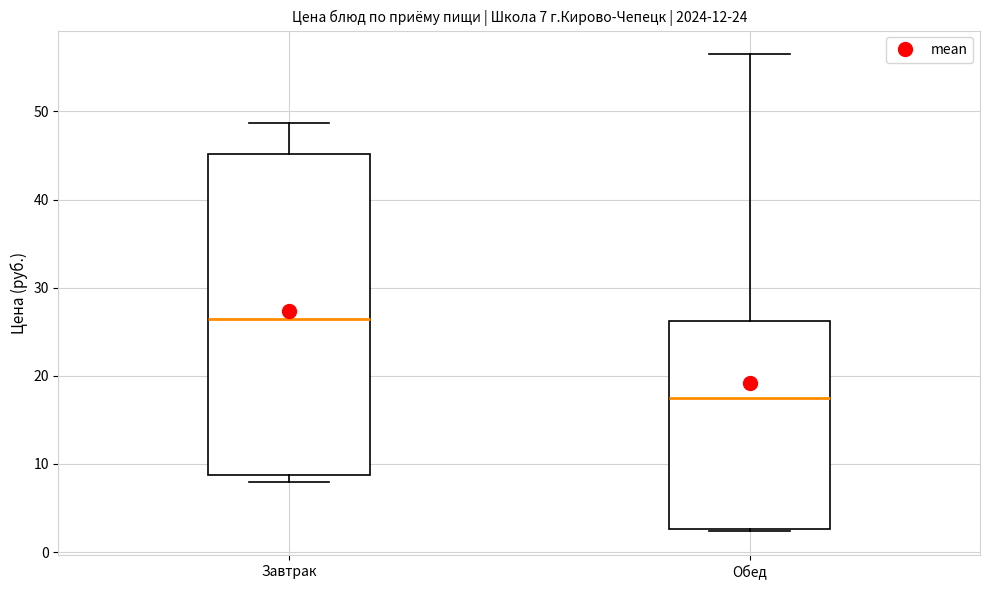

Which box is the tallest, from its lower edge to its upper edge?

Завтрак